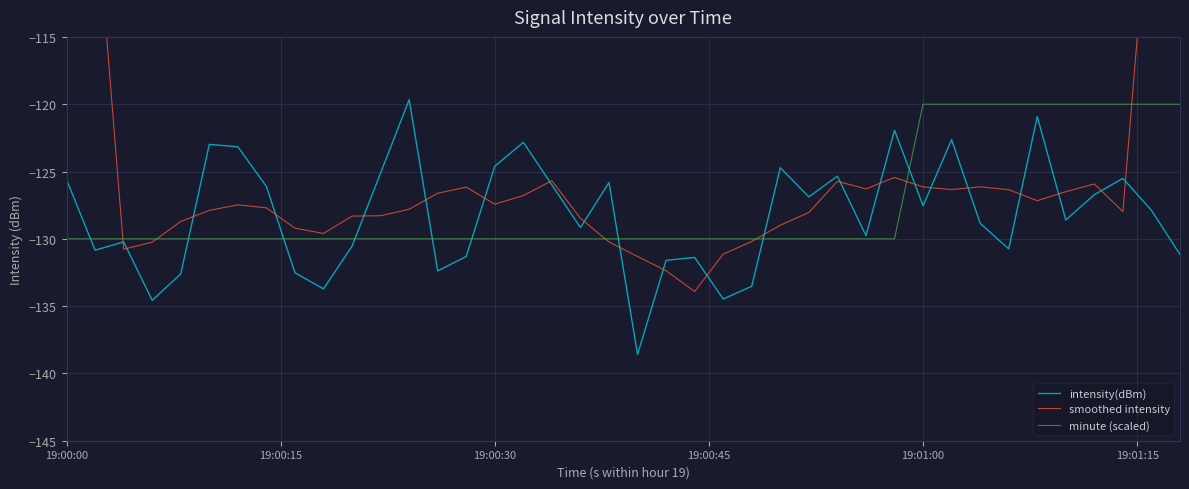

What is the maximum value for intensity(dBm)?

-119.7